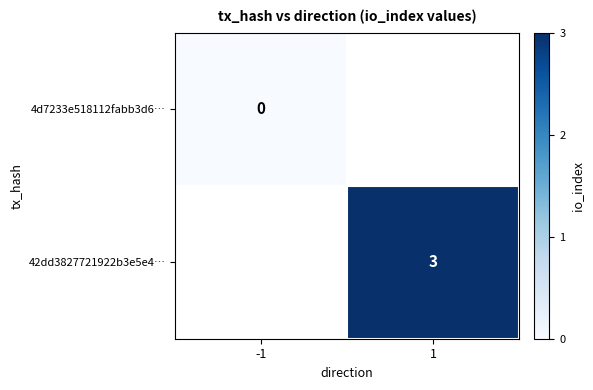

Rank the series at -1 from lowest to highest value.

4d7233e518112fabb3d6…, 42dd3827721922b3e5e4…